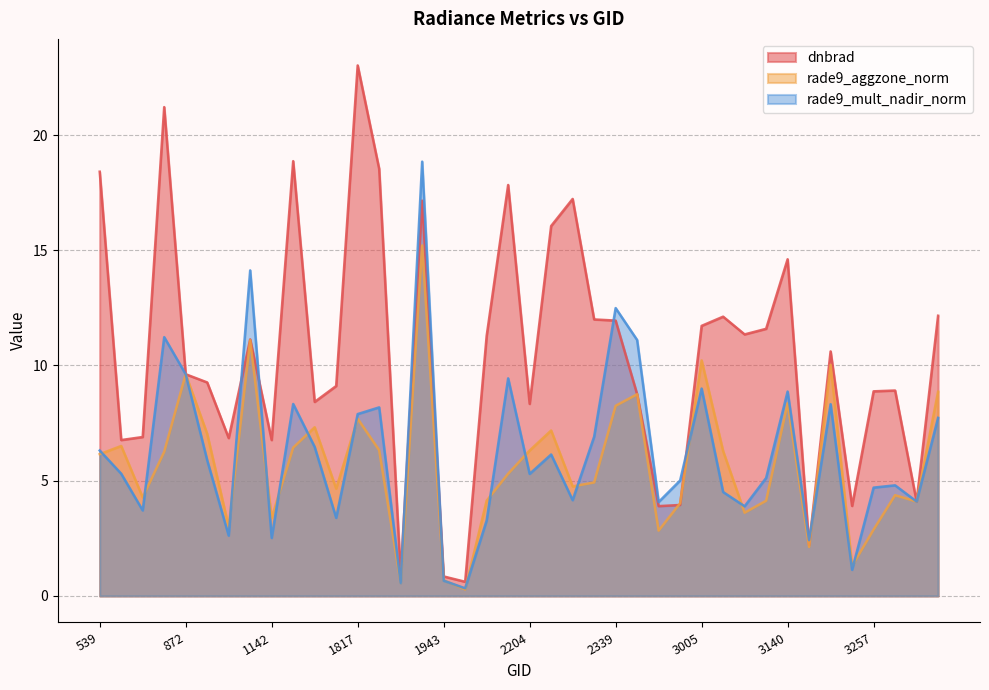

Where is the first local maximum for rade9_mult_nadir_norm?

764